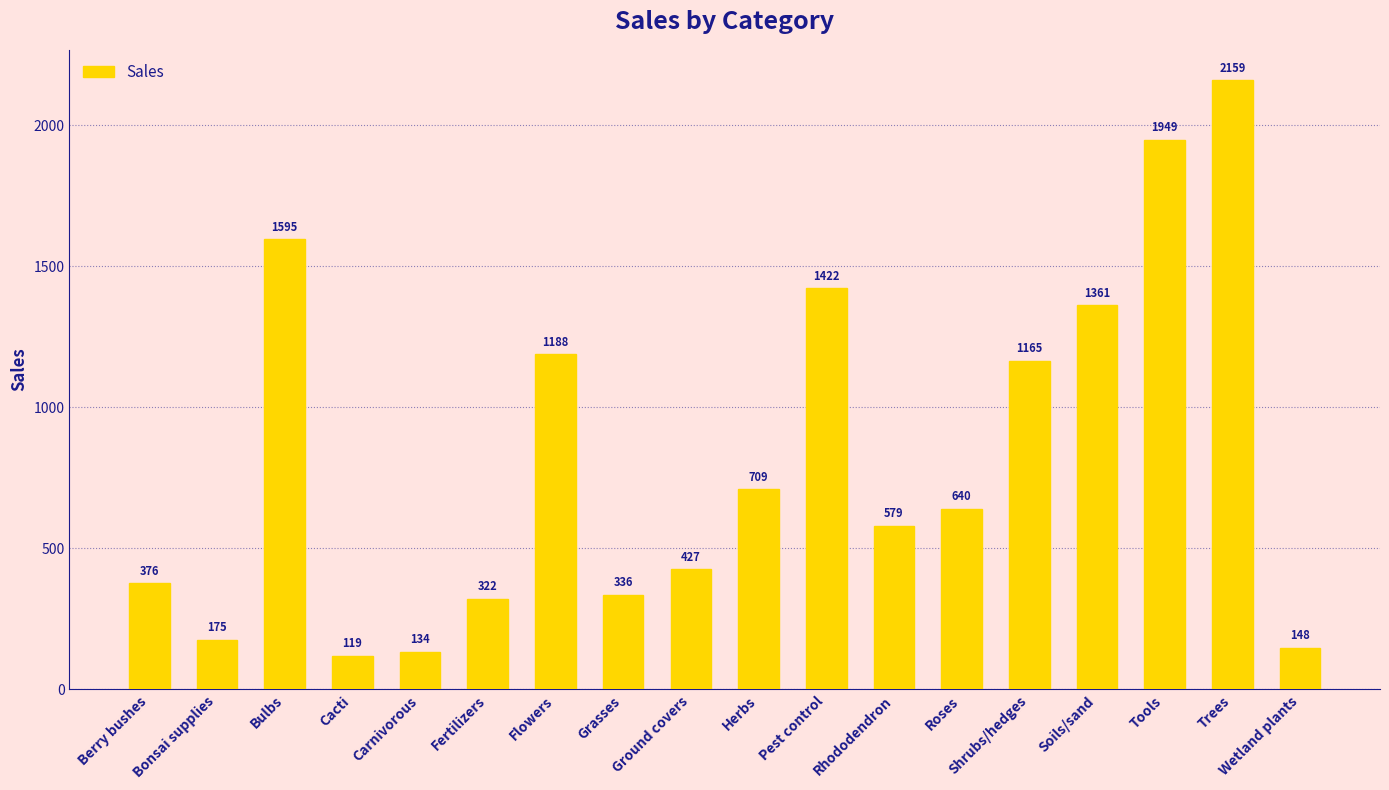

How many bars are there in total?

18